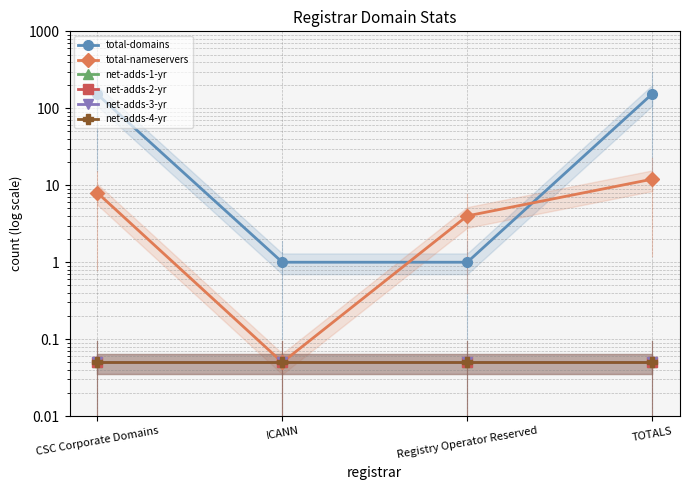

Rank the series at TOTALS from highest to lowest value.

total-domains, total-nameservers, net-adds-1-yr, net-adds-2-yr, net-adds-3-yr, net-adds-4-yr